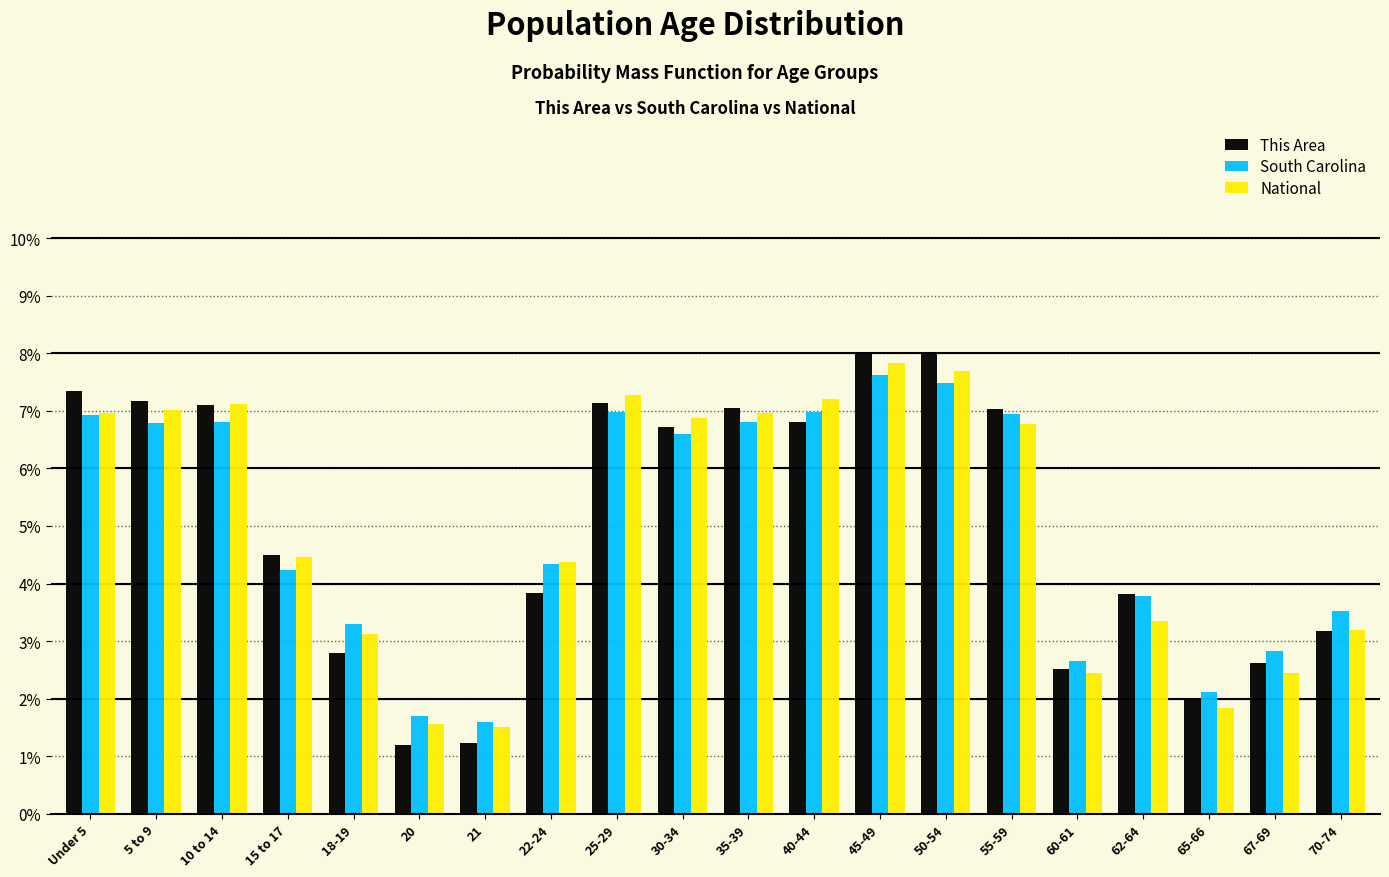

What is the maximum value for This Area?

8.0